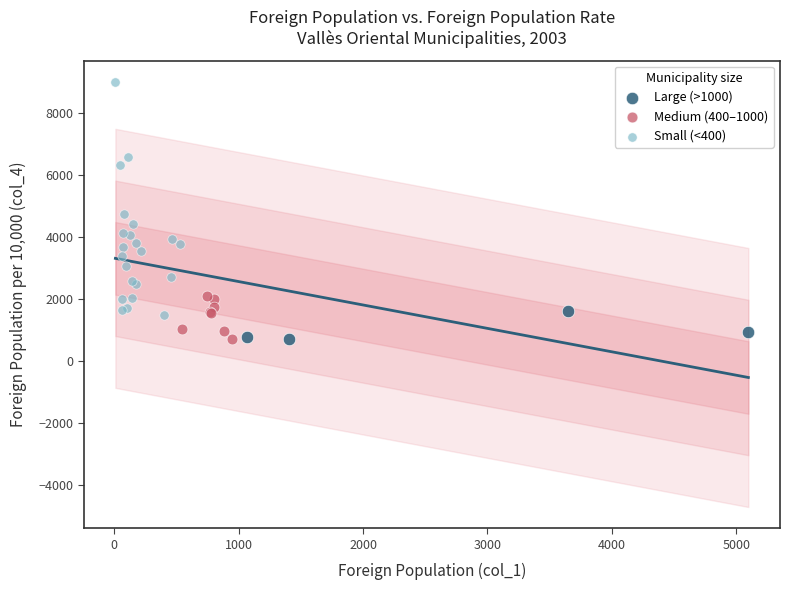

Which series has the widest spread of Y values?

Small (<400)